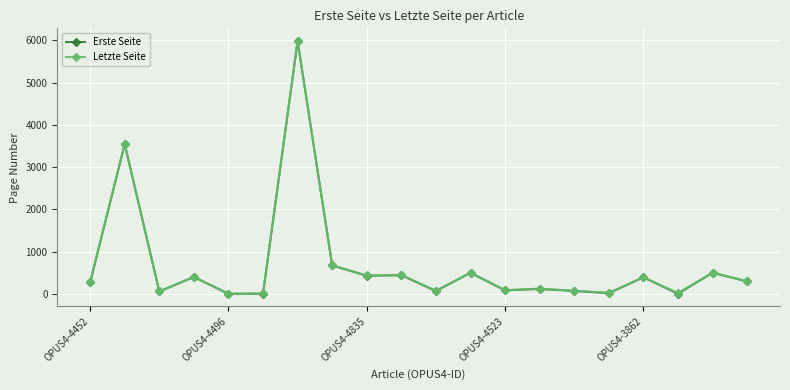

What is the highest value of the Erste Seite series?

5981